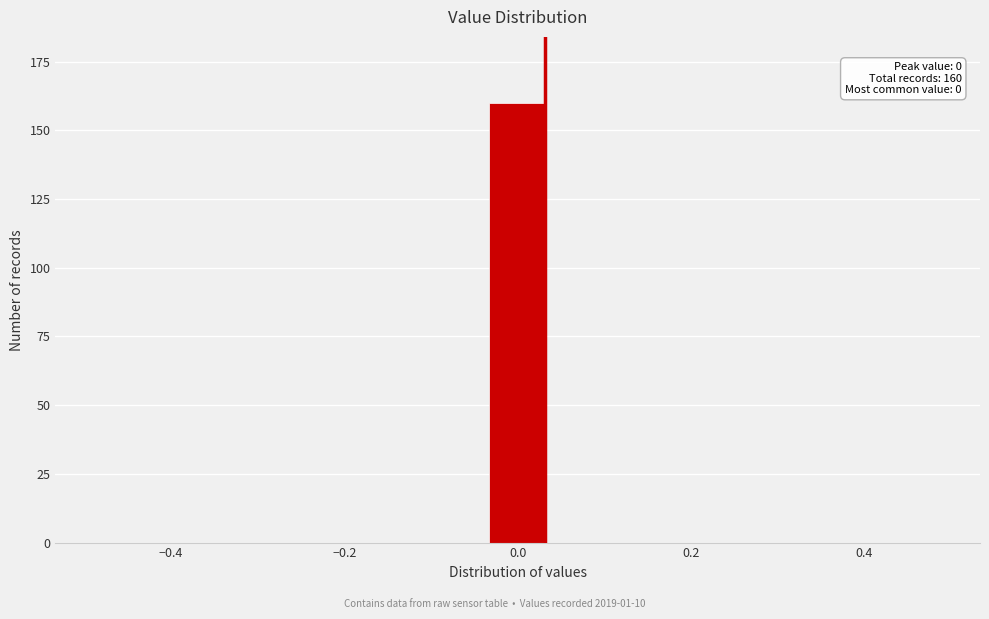

Around what value on the x-axis is the tallest bar? Give the approximate position of its centre, as read against the axis.

0.00